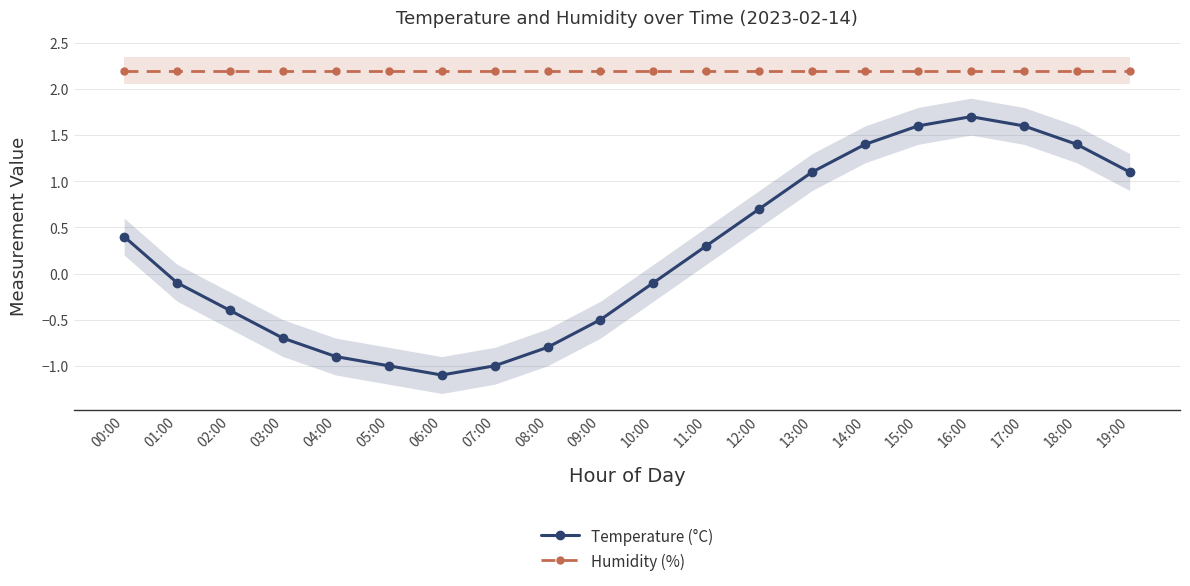

What is the value of the Humidity (%) point at the 20th from the left?

2.2